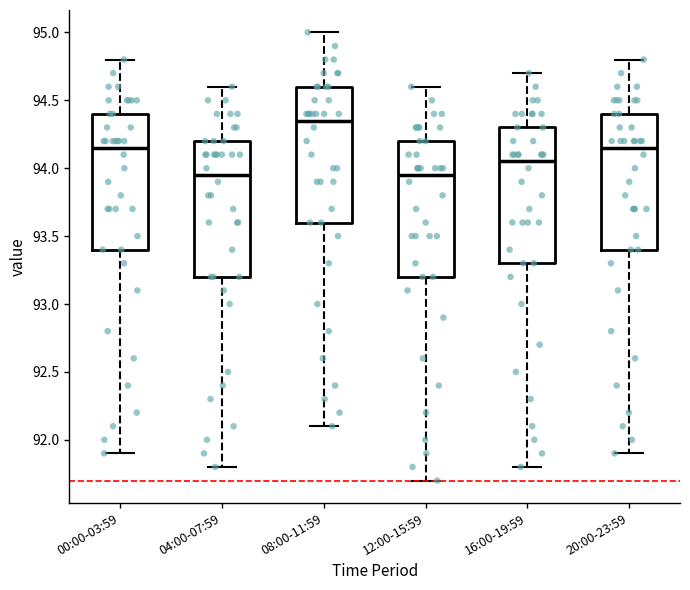

Which box's median line is the highest?

08:00-11:59